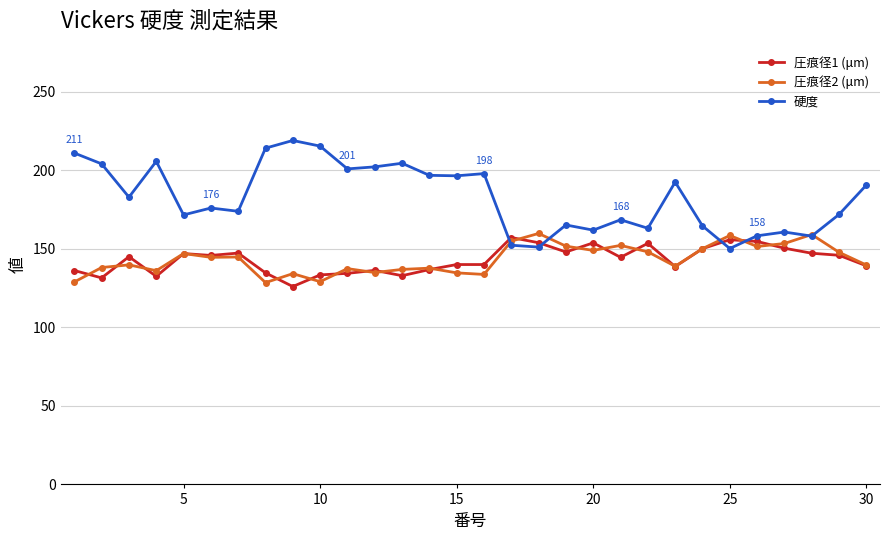

What is the value of the 圧痕径1 (μm) point at the 10th from the left?

133.4